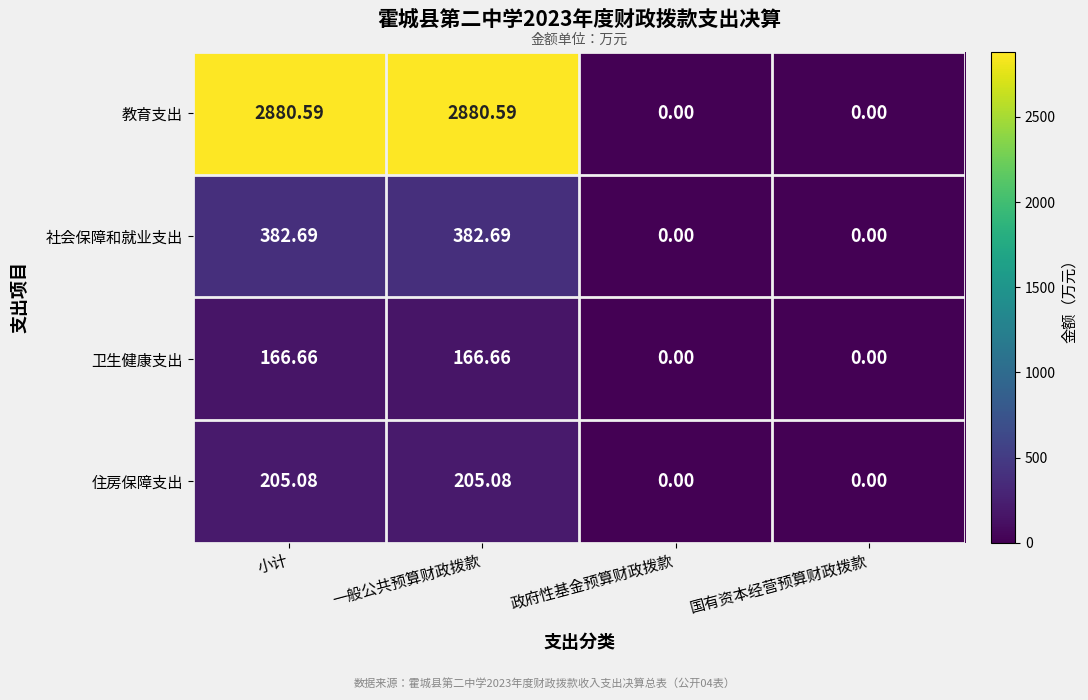

Which series has the largest range (max minus min)?

教育支出